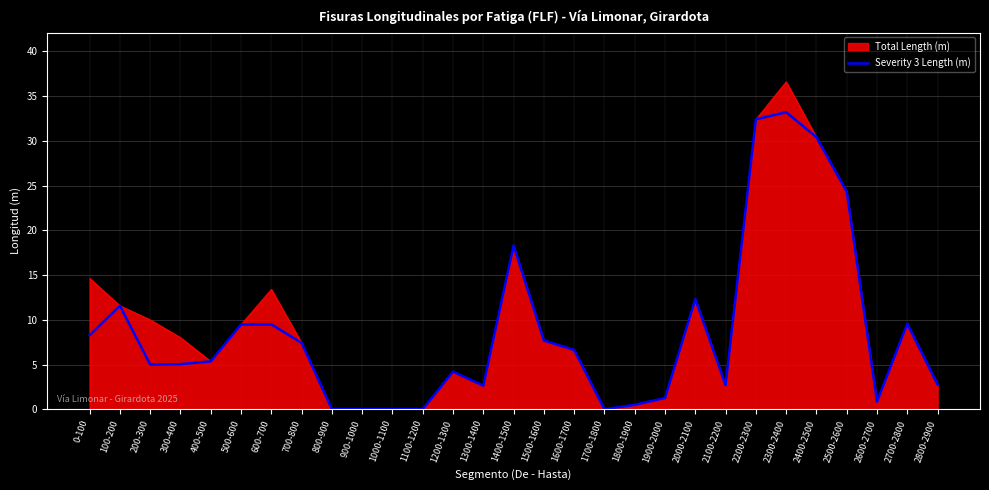

What is the total value across all series at 2700-2800?

19.1